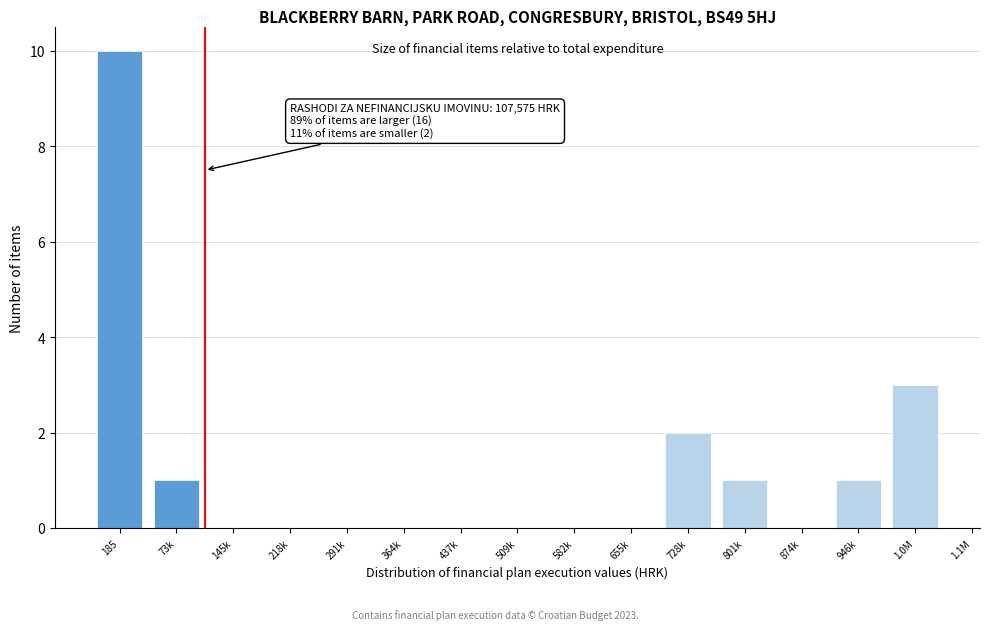

Reading left to right, extract all data points from this chart.

185=10	73k=1	145k=0	218k=0	291k=0	364k=0	437k=0	509k=0	582k=0	655k=0	728k=2	801k=1	874k=0	946k=1	1.0M=3